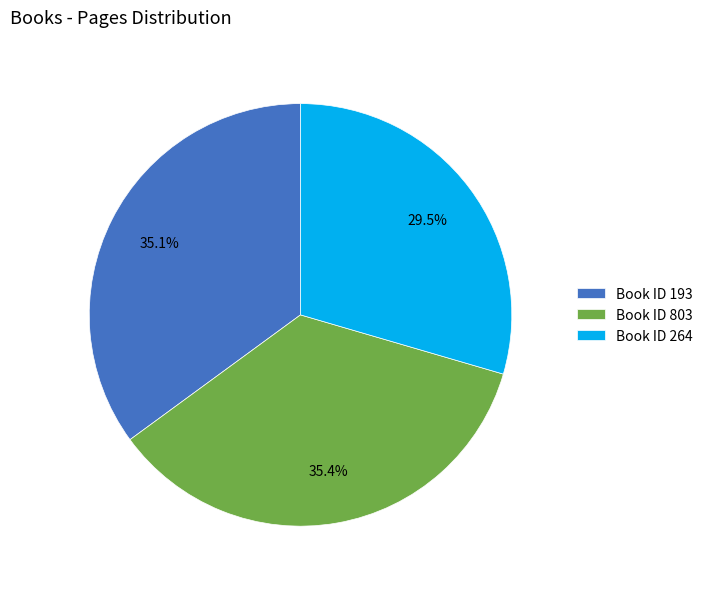

What portion of the pie excludes Book ID 193?

64.9%